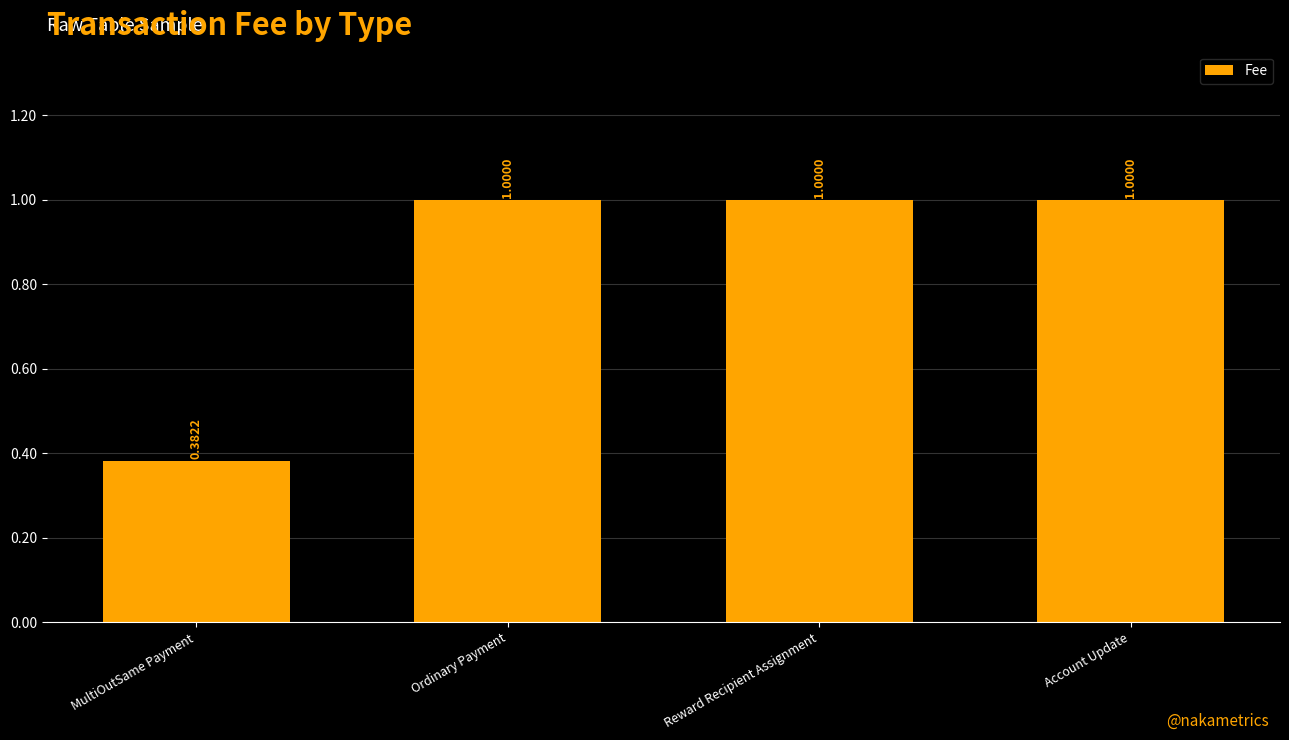

What is the label of the 1st bar from the left?

MultiOutSame Payment